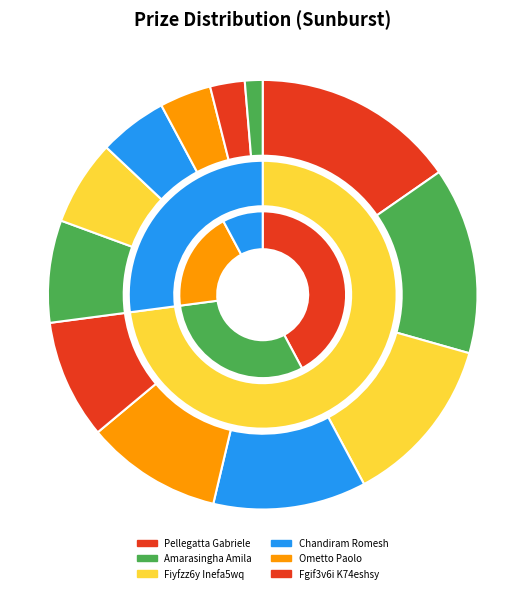

Does any single category account for the majority?

No